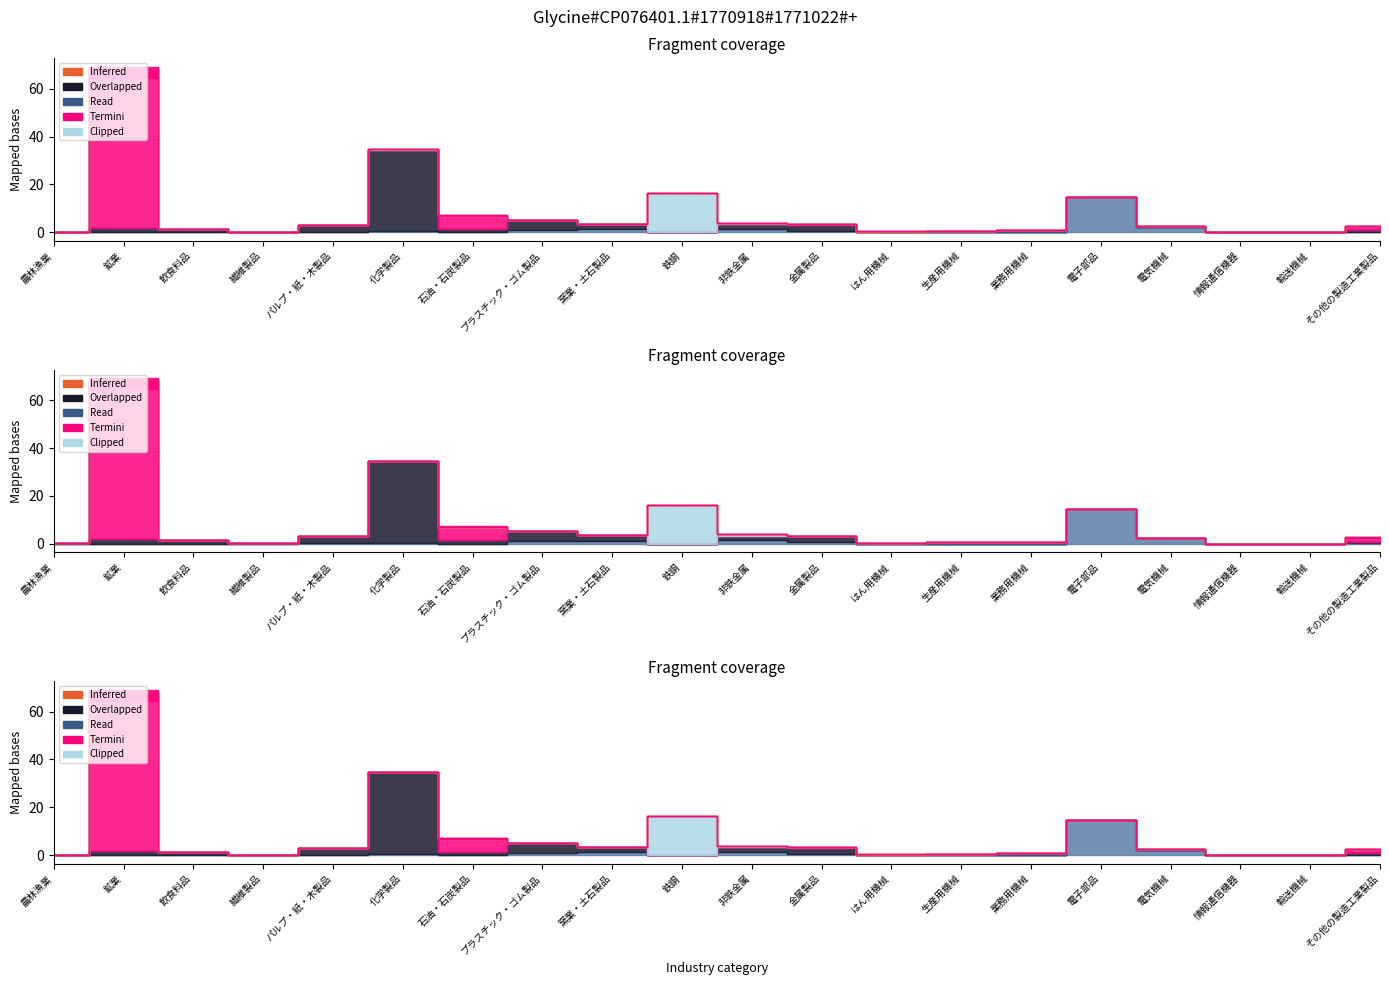

What position from the left is 業務用機械?

15